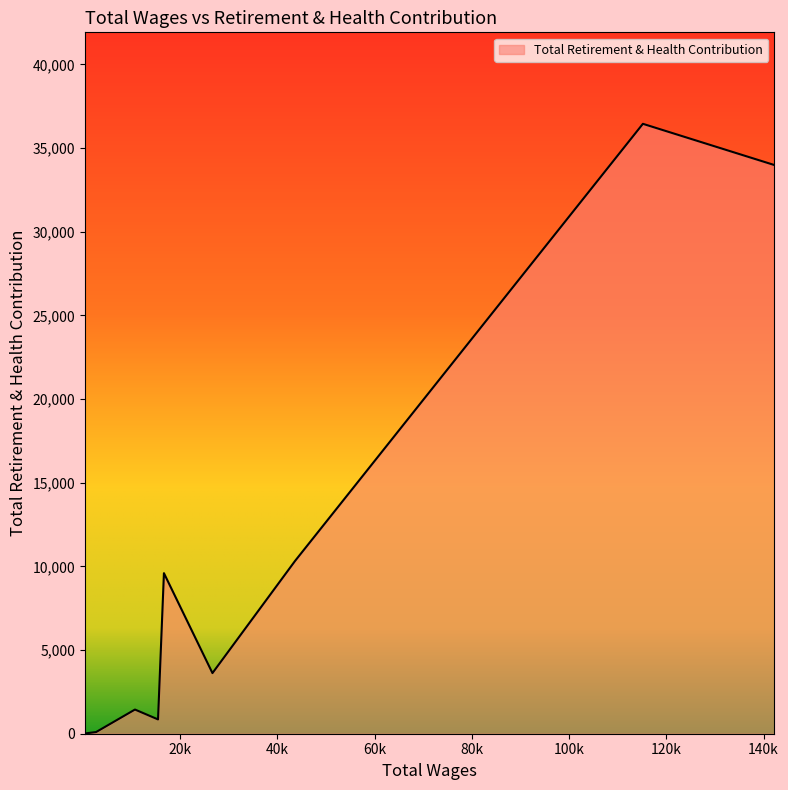

What is the greatest value displayed?

36448